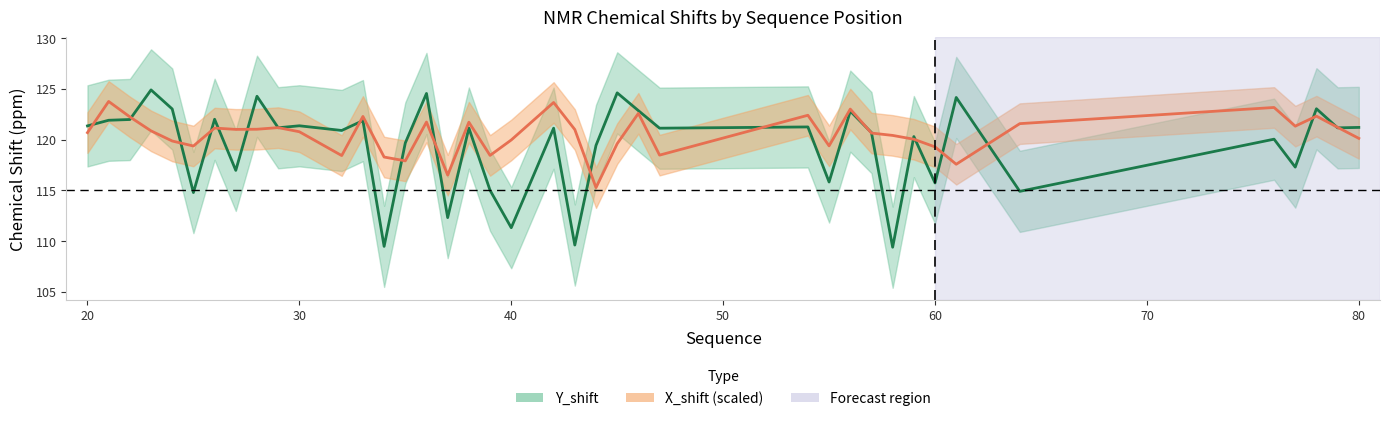

At which label is X_shift (scaled) closest to 119?

60